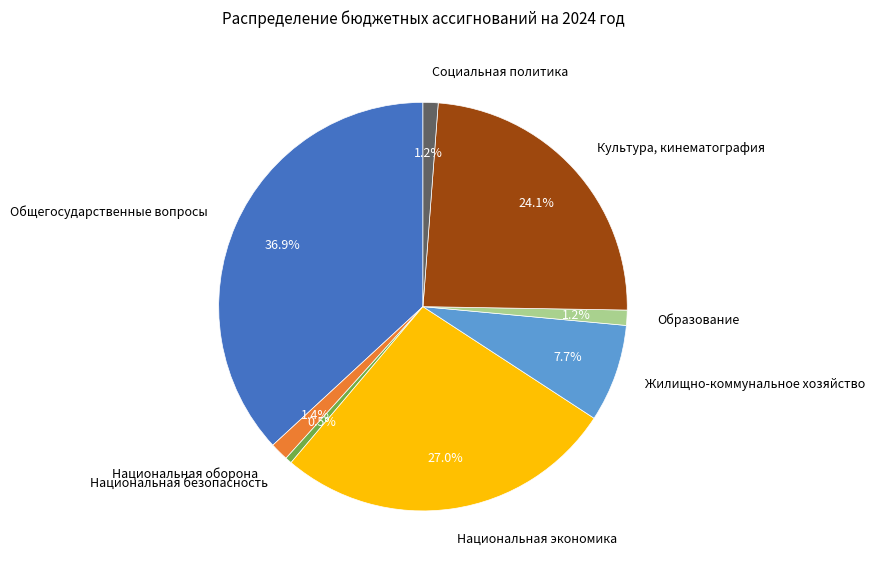

Approximately how many times larger is the value at Образование compared to Жилищно-коммунальное хозяйство?

0.2